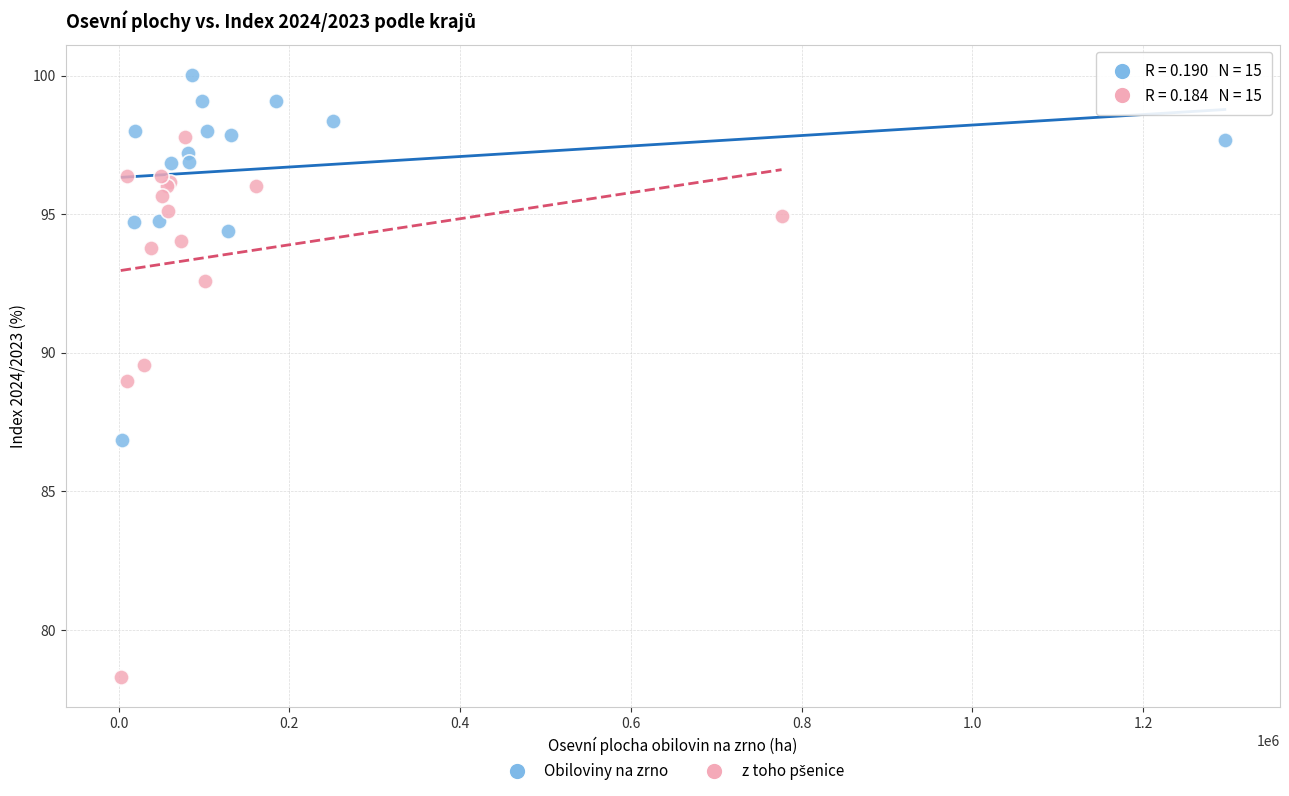

Which series contains the highest Y value?

Obiloviny na zrno